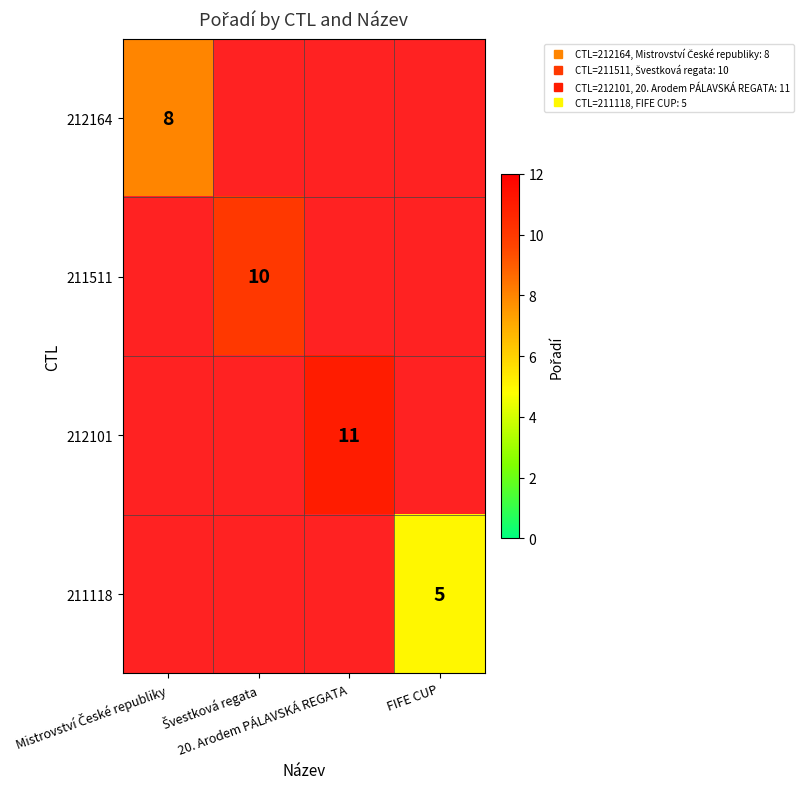

Which series has the widest spread of values?

212164